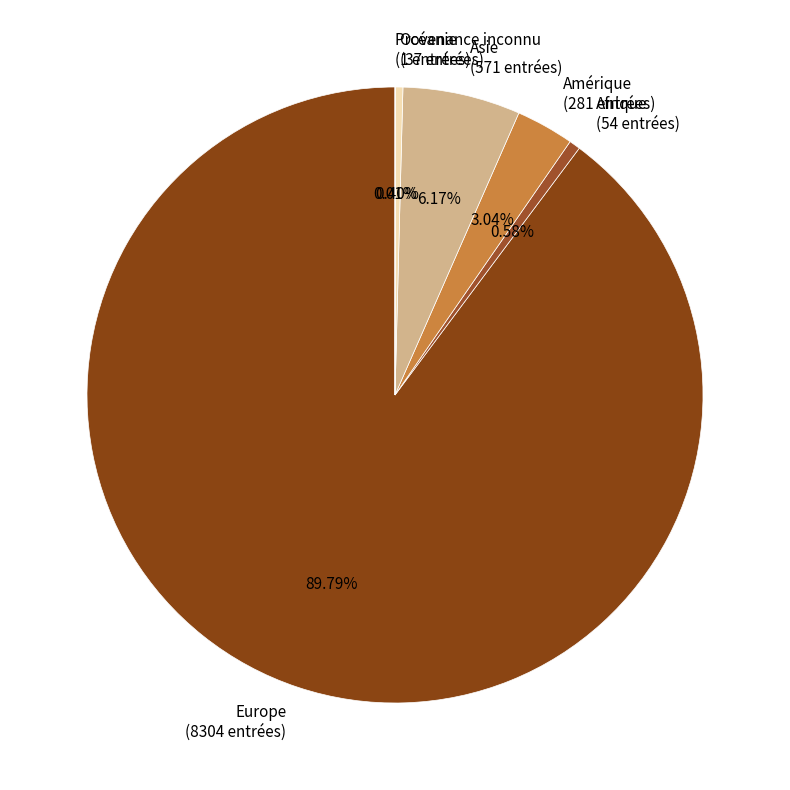

Approximately how many times larger is the value at Amérique compared to Océanie?

7.6